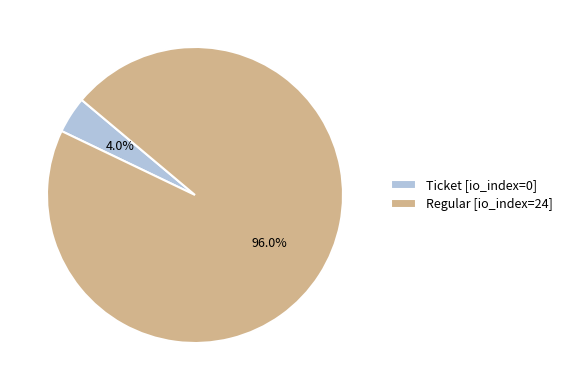

Count the number of slices in the pie.

2